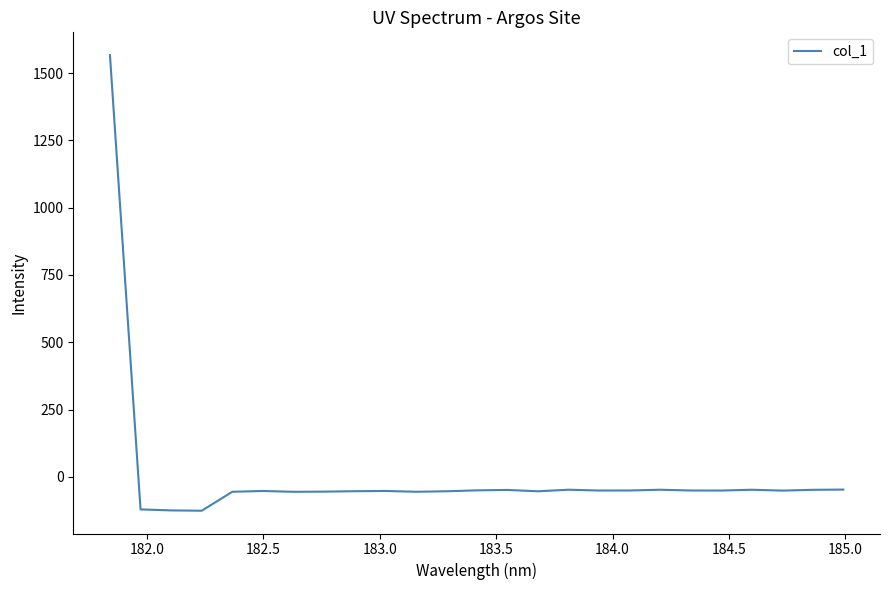

What is the minimum value shown in the chart?

-125.6